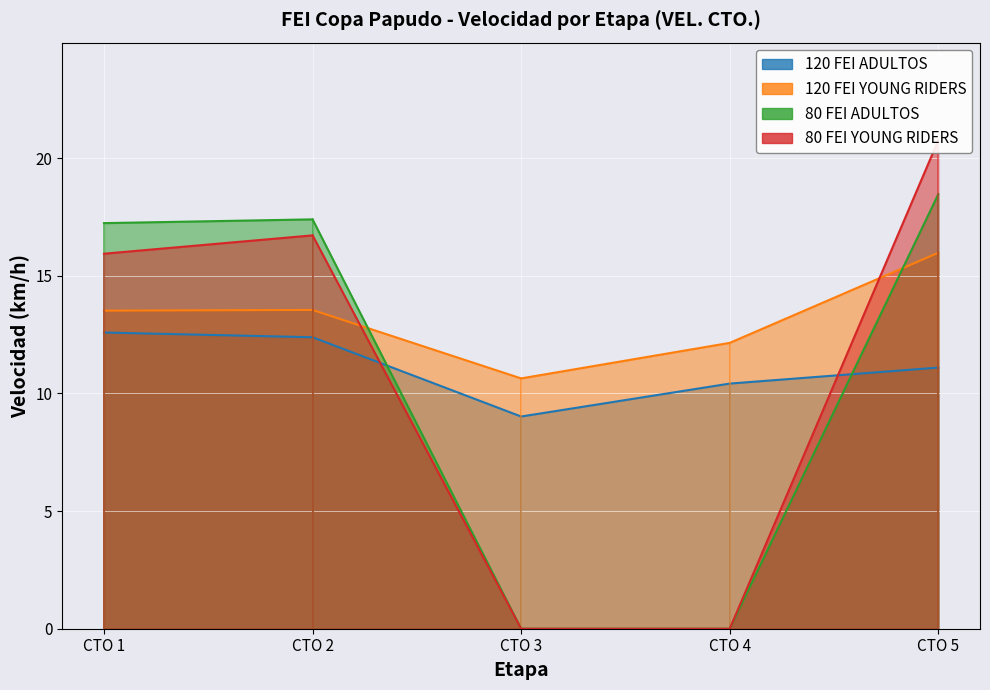

How many times do 120 FEI YOUNG RIDERS and 80 FEI ADULTOS cross each other?

2